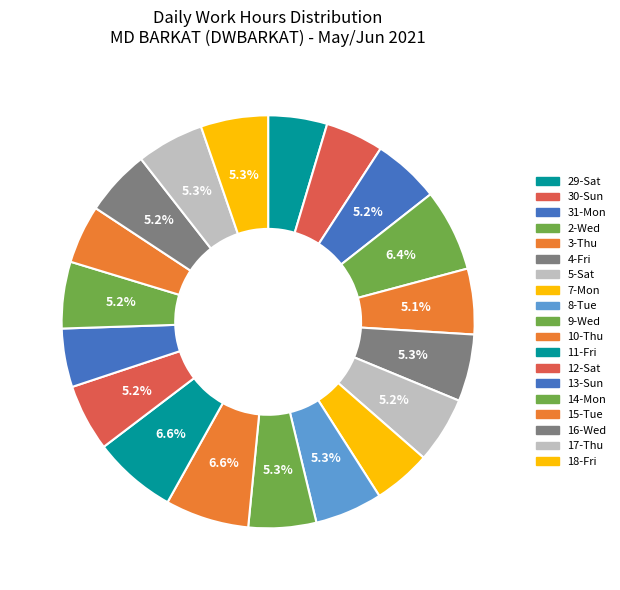

Count the number of slices in the pie.

19